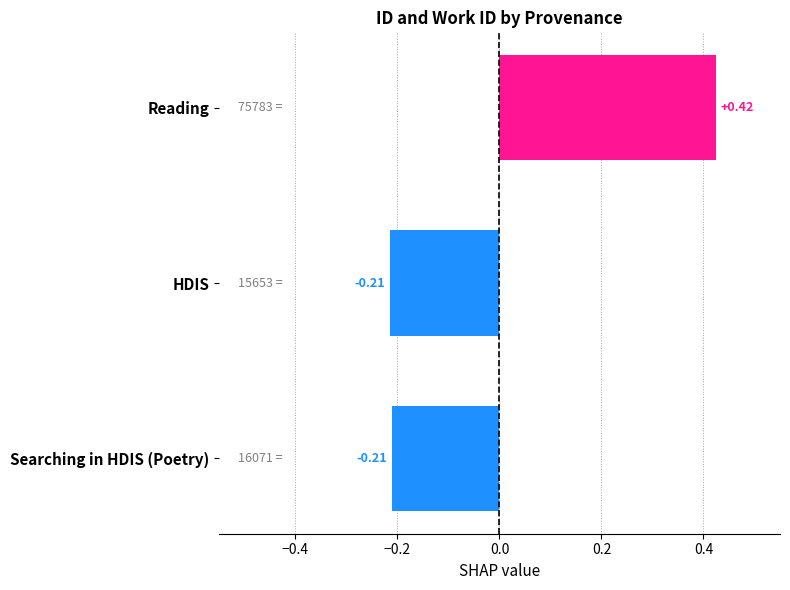

Which category has the highest value across all series?

Reading